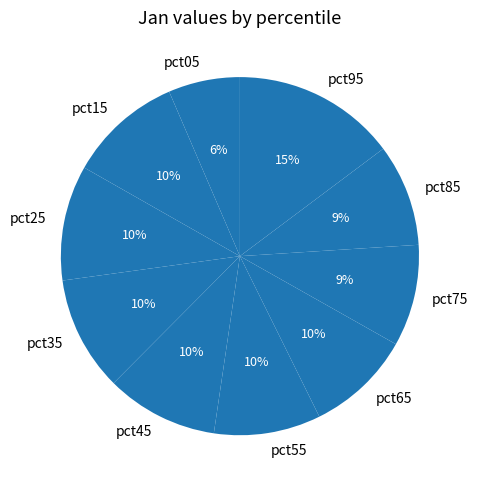

Does pct25 account for over 50% of the chart?

No